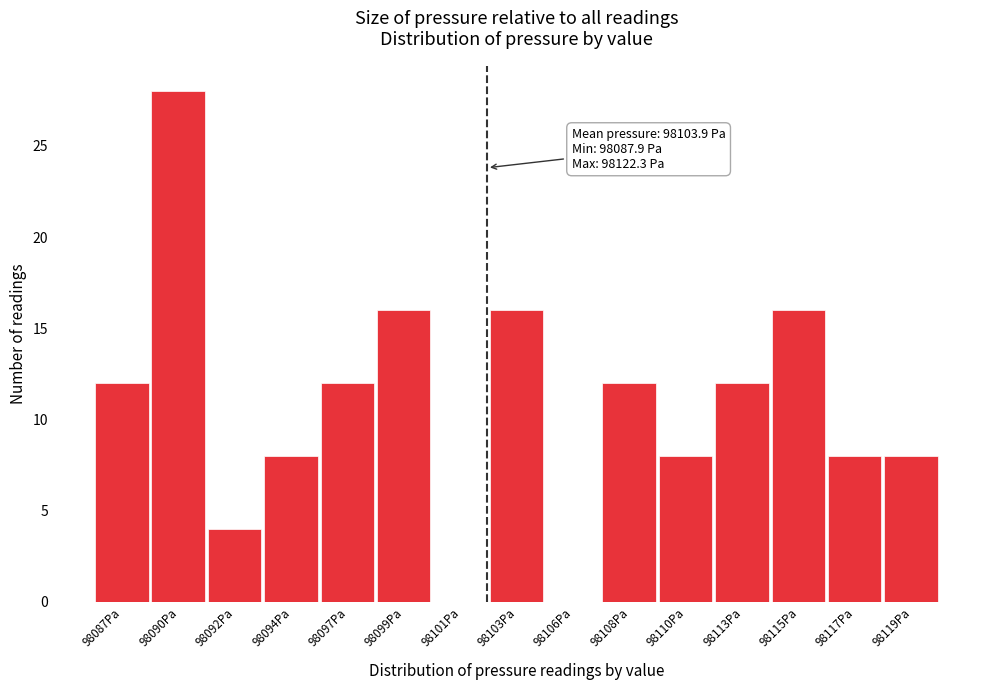

Reading left to right, extract all data points from this chart.

98087Pa=12	98090Pa=28	98092Pa=4	98094Pa=8	98097Pa=12	98099Pa=16	98101Pa=0	98103Pa=16	98106Pa=0	98108Pa=12	98110Pa=8	98113Pa=12	98115Pa=16	98117Pa=8	98119Pa=8